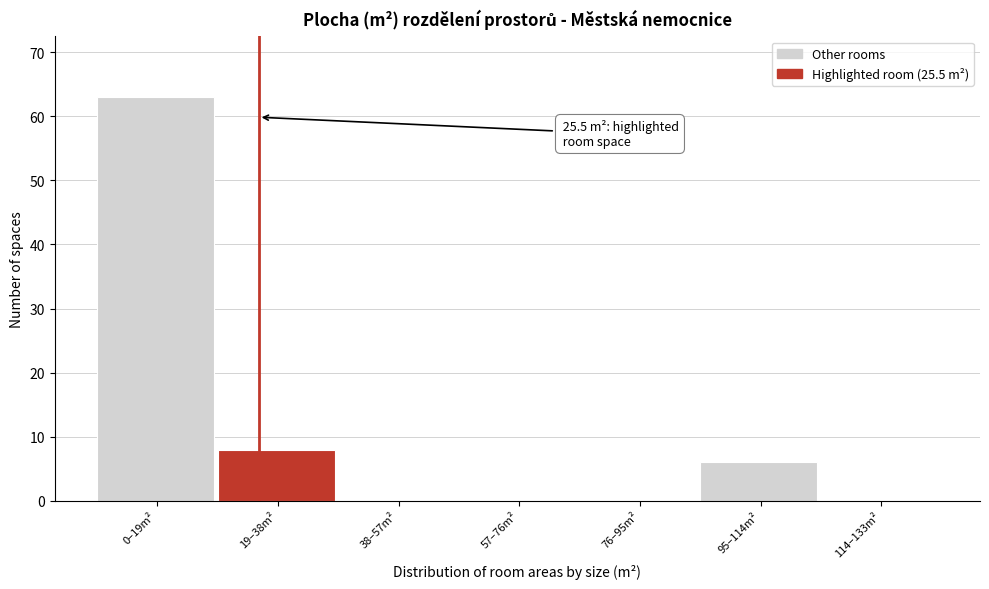

Reading left to right, extract all data points from this chart.

0–19m²=63	19–38m²=8	38–57m²=0	57–76m²=0	76–95m²=0	95–114m²=6	114–133m²=0